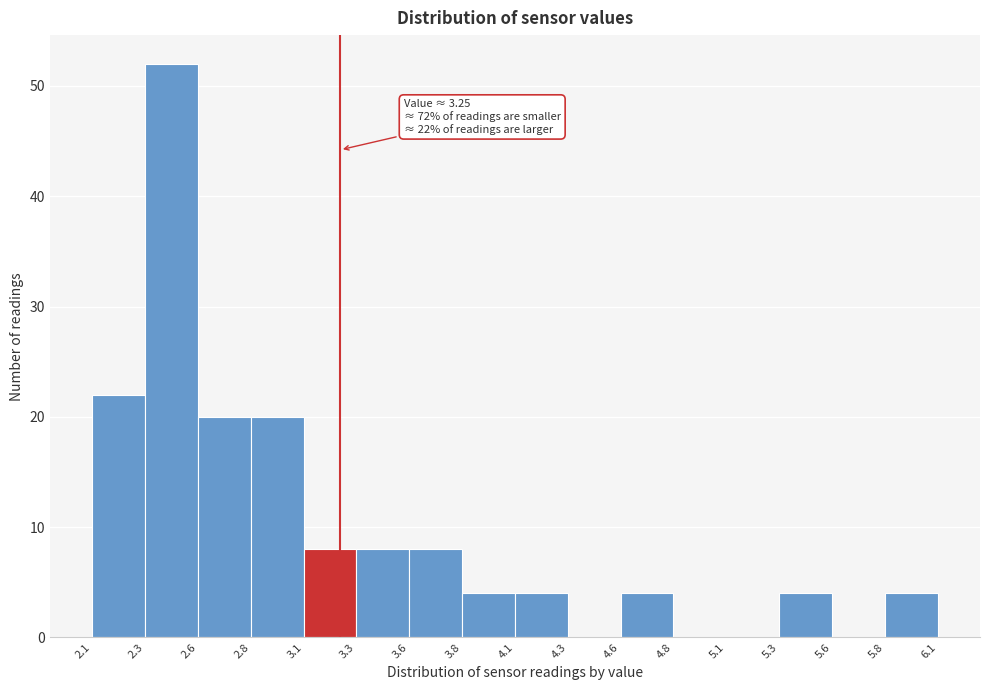

Over which range of the x-axis is the bar tallest?

2.3 to 2.6